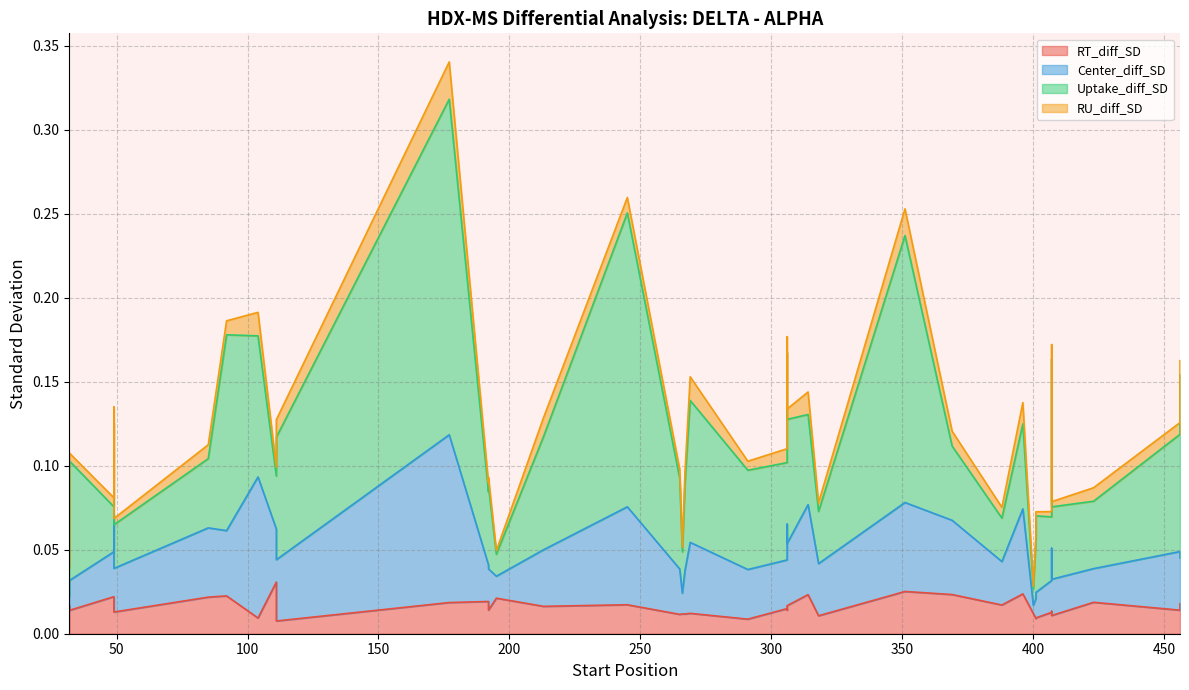

Rank the series by their average value, from lowest to highest.

RU_diff_SD, RT_diff_SD, Center_diff_SD, Uptake_diff_SD